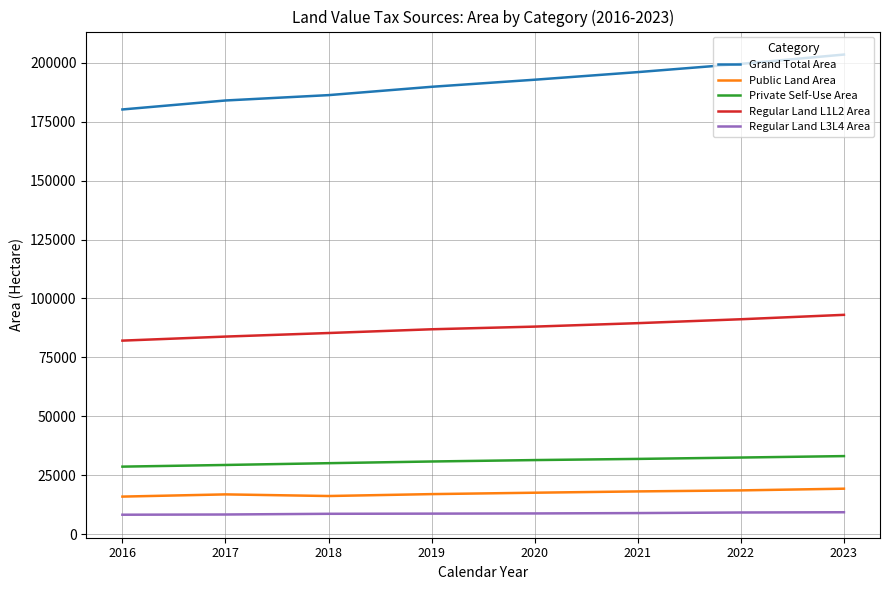

List the series in order of their peak value, lowest first.

Regular Land L3L4 Area, Public Land Area, Private Self-Use Area, Regular Land L1L2 Area, Grand Total Area